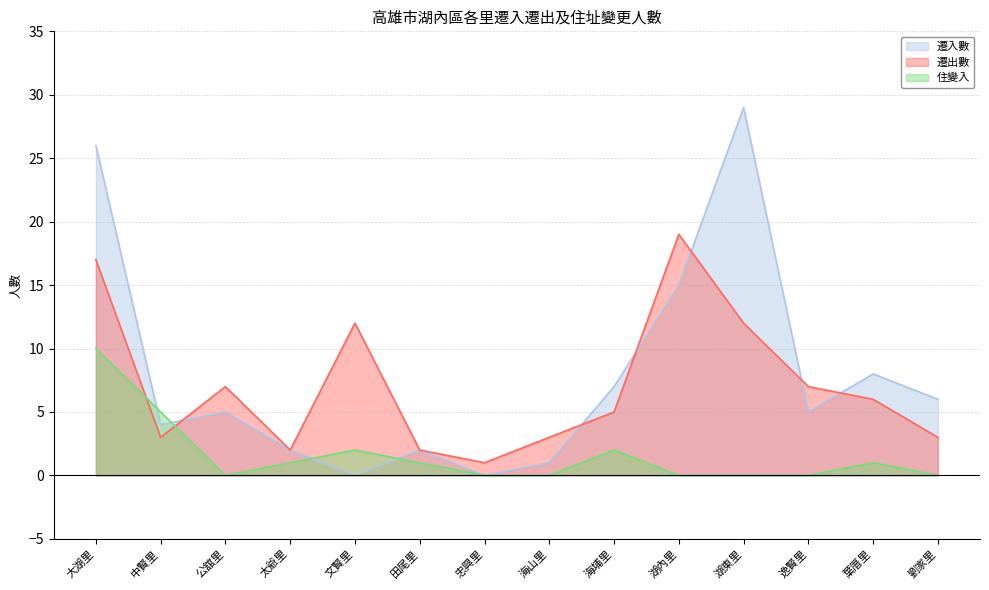

Which series has the widest spread of values?

遷入數